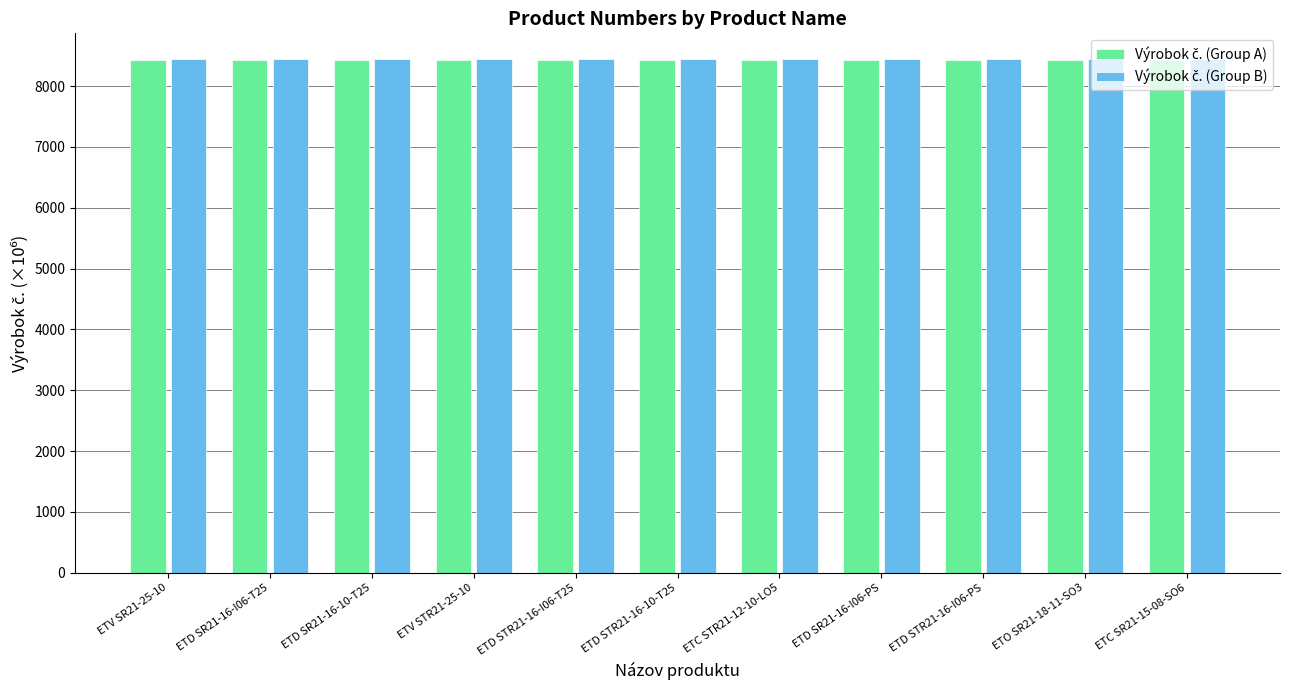

What is the greatest value displayed?

8445.1